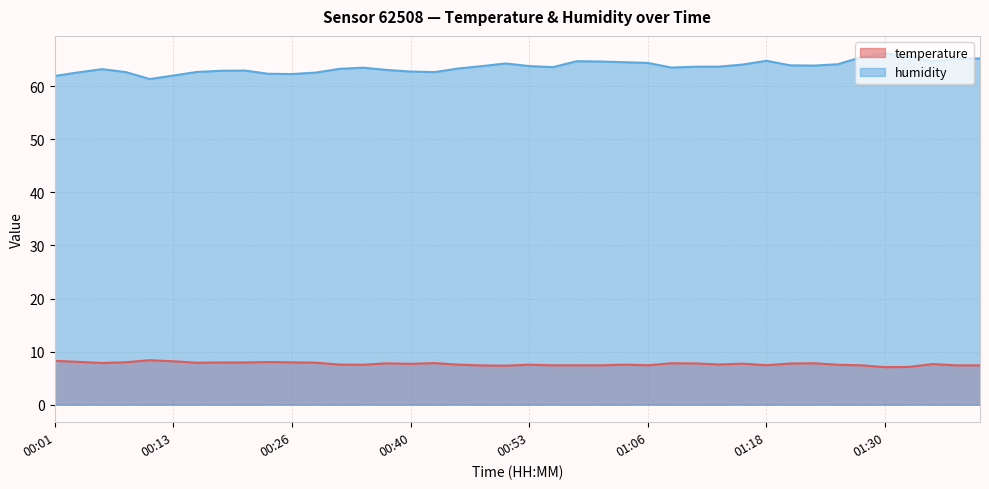

What are all the series names shown in the legend?

temperature, humidity